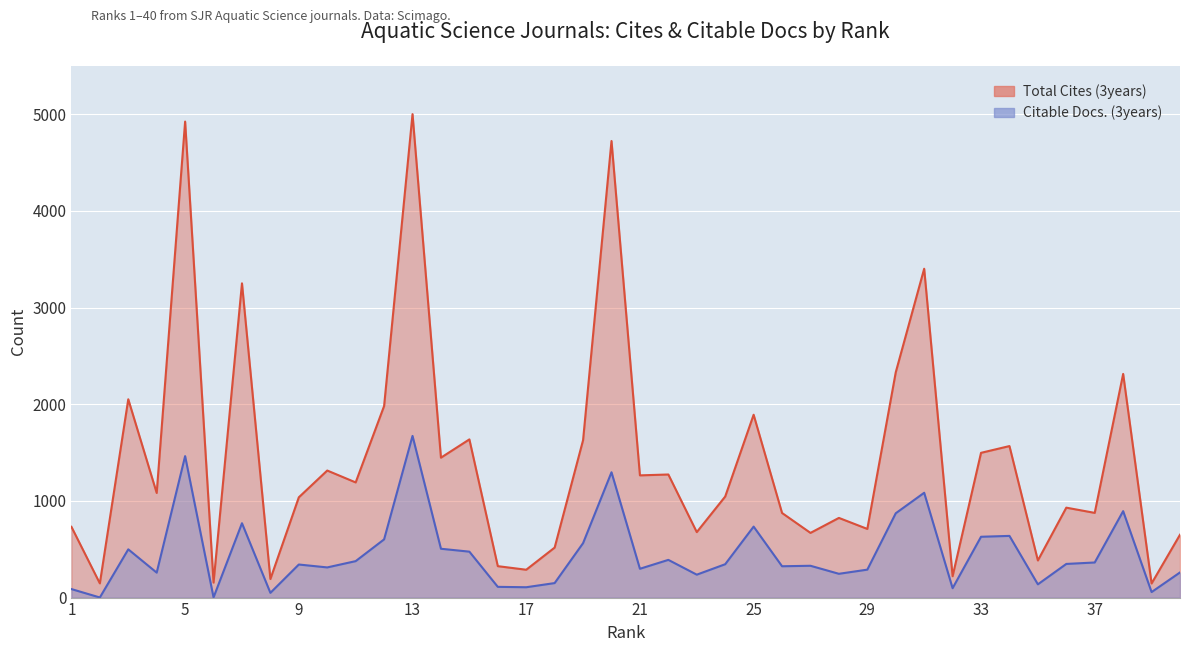

How many data points in Total Cites (3years) are above 1082?

19